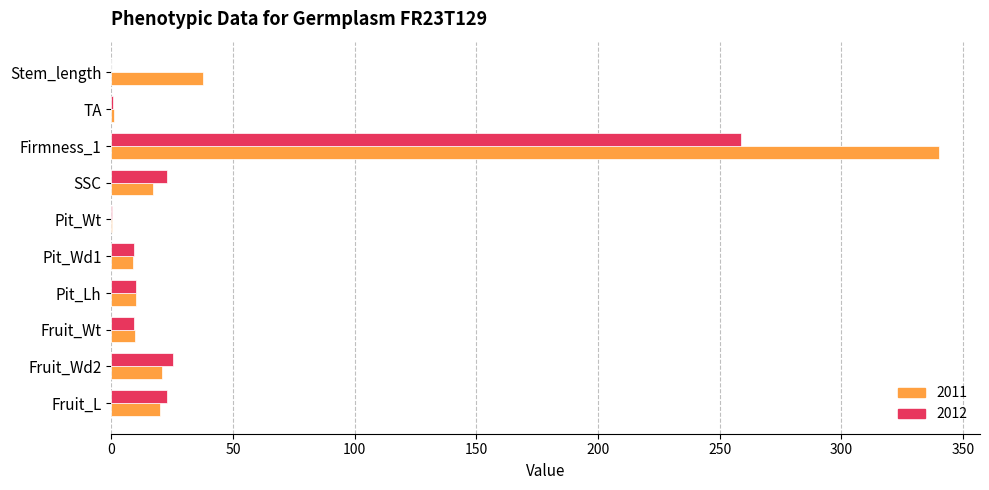

What is the sum of all 2012 values?

360.4